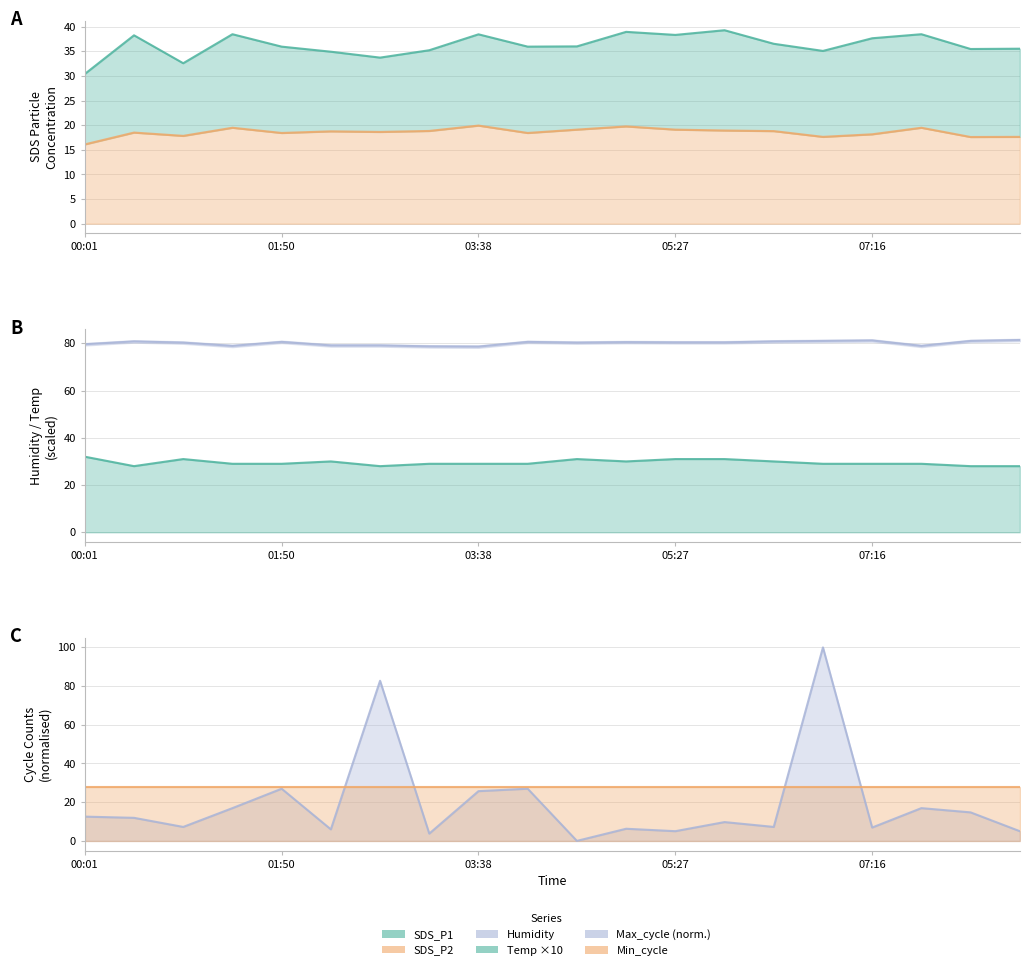

True or false: Temp ×10 line and Min_cycle line intersect in this chart.

False